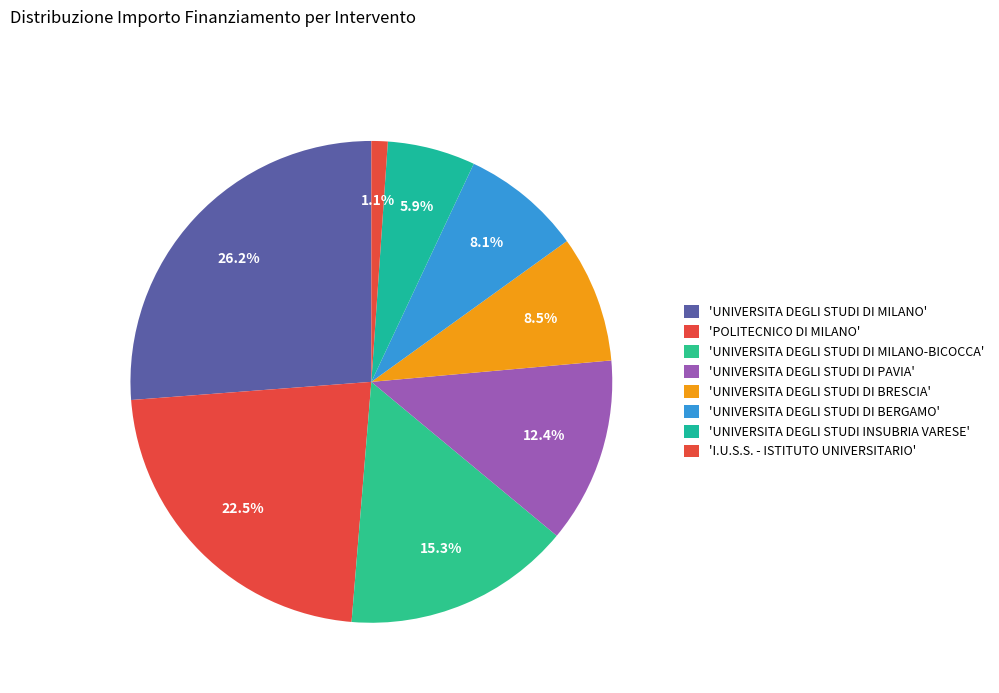

How many segments does this pie chart have?

8